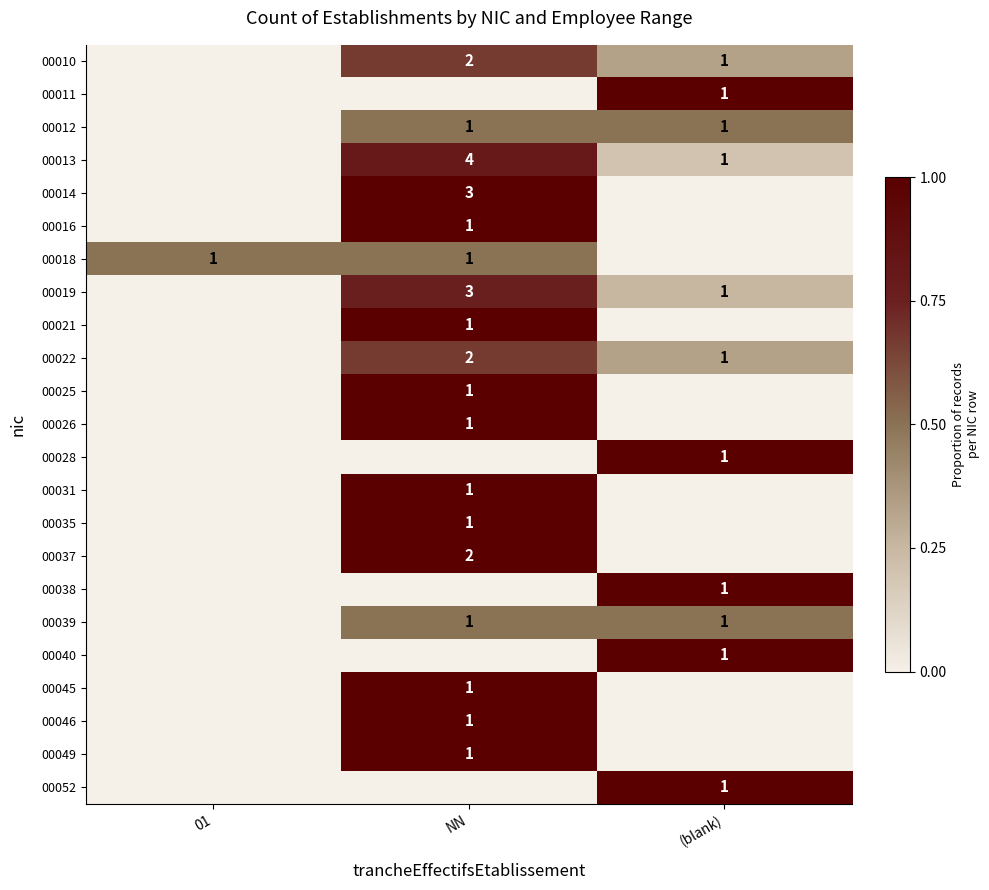

True or false: 00022 has a value of 2 at NN.

True